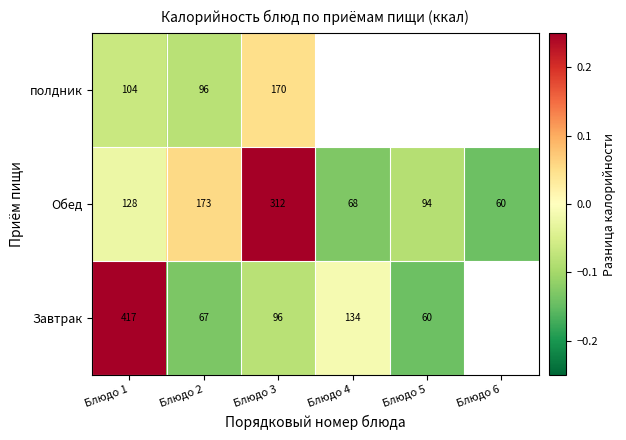

What is the greatest value displayed?

0.5